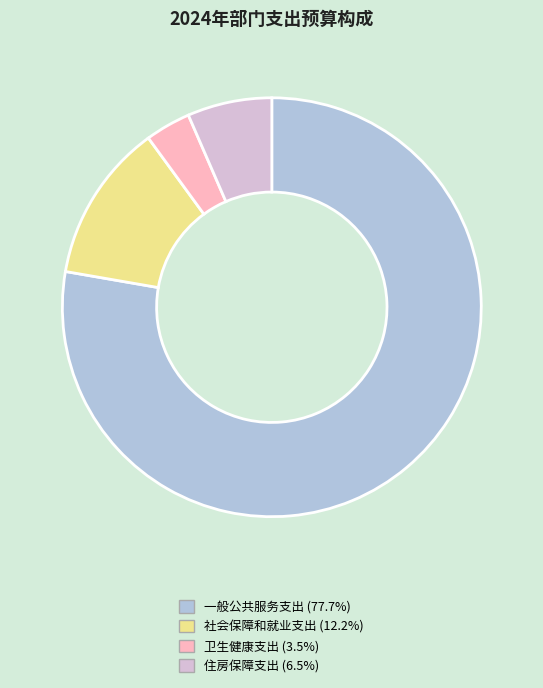

How many slices are in this pie chart?

4